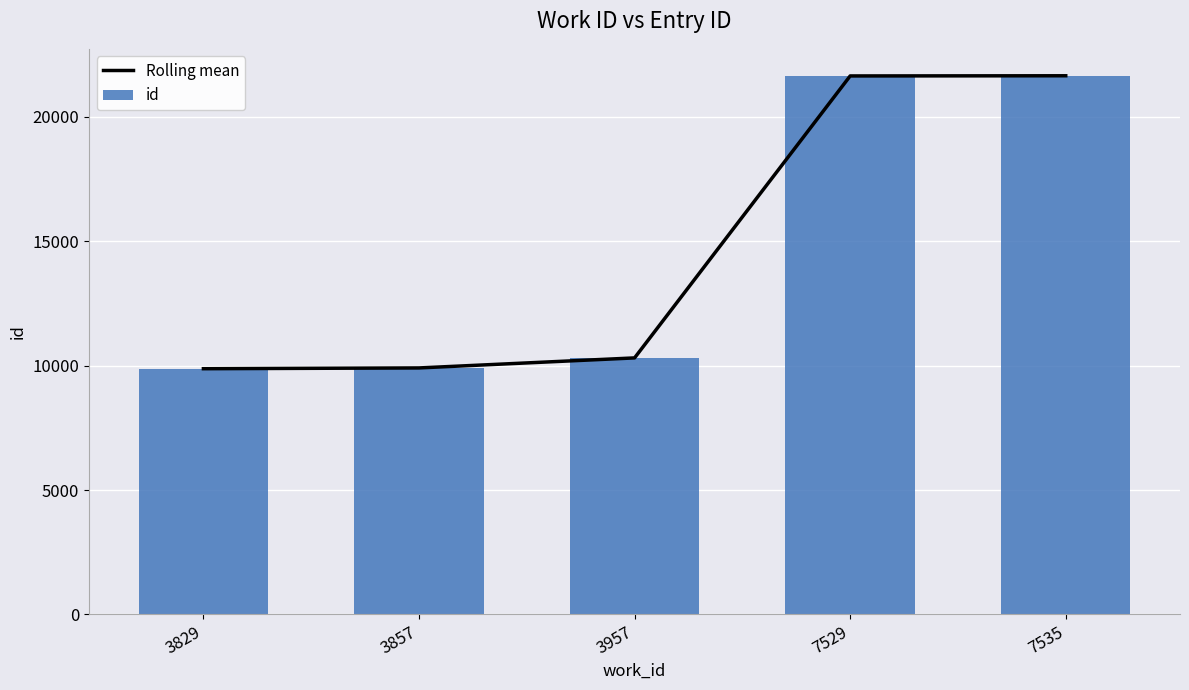

What is the greatest value displayed?

21646